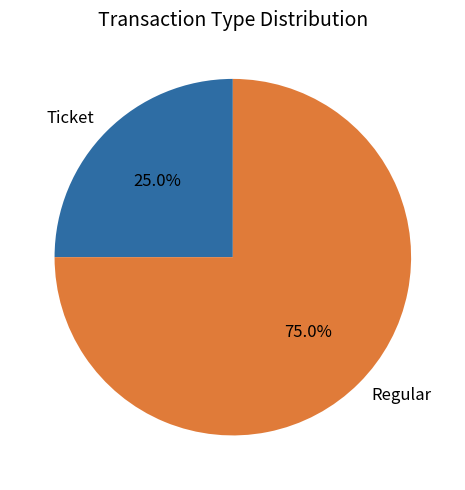

Is it true that Ticket is 25% of the pie?

True